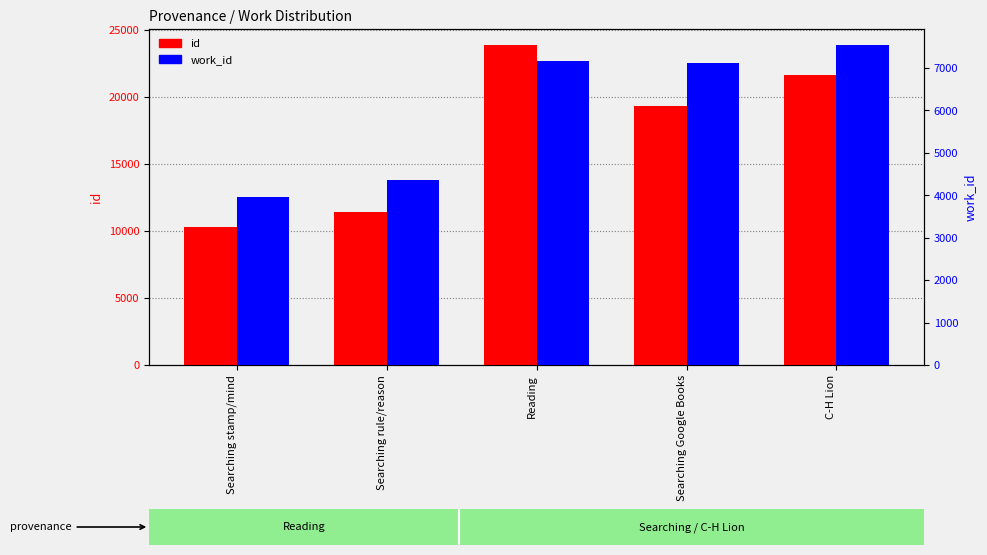

How many values in the work_id series exceed 7124?

2